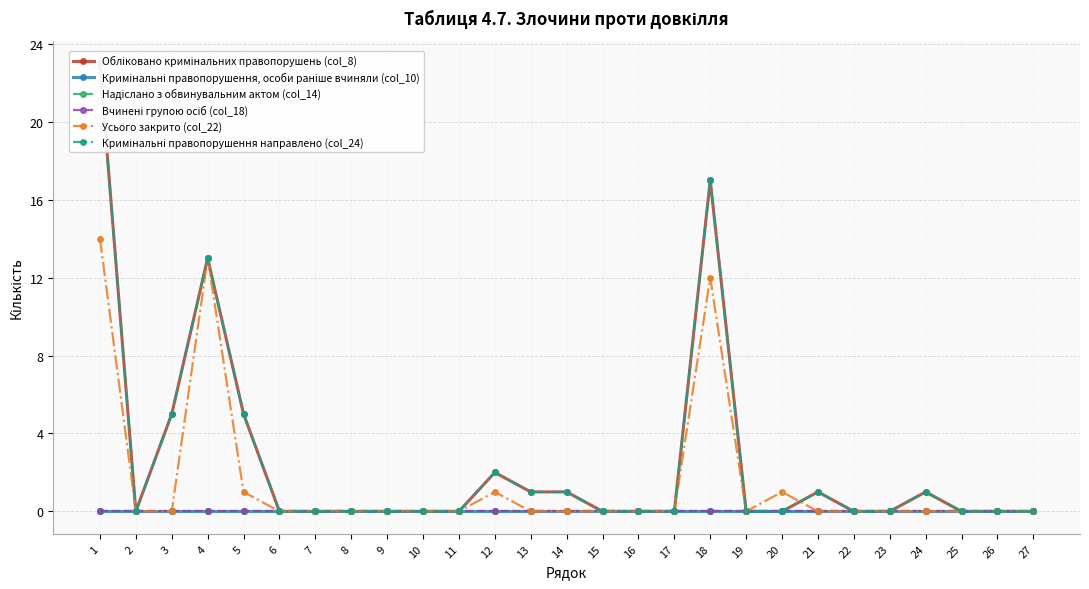

What are all the series names shown in the legend?

Обліковано кримінальних правопорушень (col_8), Кримінальні правопорушення, особи раніше вчиняли (col_10), Надіслано з обвинувальним актом (col_14), Вчинені групою осіб (col_18), Усього закрито (col_22), Кримінальні правопорушення направлено (col_24)